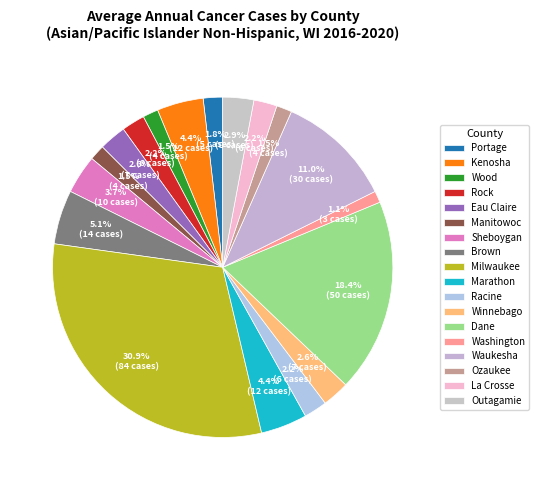

Count the number of slices in the pie.

18